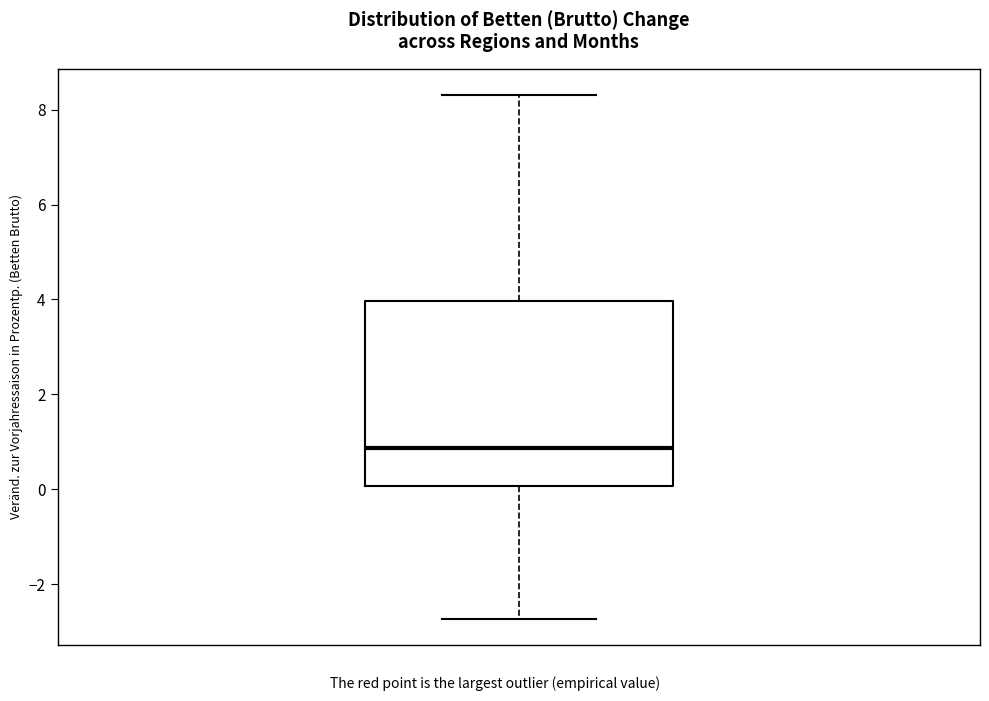

Read this box plot against the y-axis: the position of the median line, the range covered by the box, and the ends of both whiskers. The values are not printed on the chart, so give them approximately, as read against the axis.

median 0.8, box 0.0 to 4.0, whiskers -2.8 to 8.4